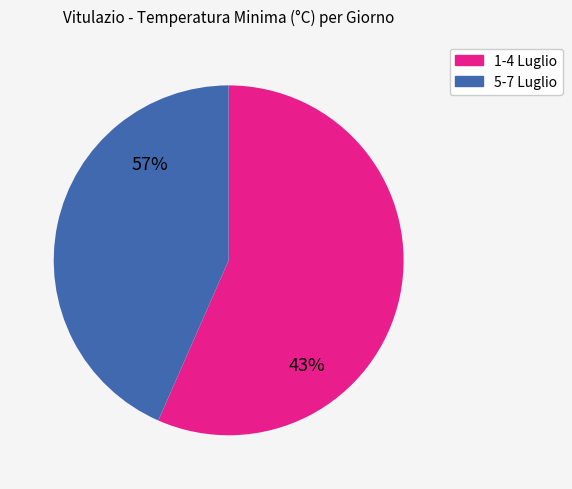

What is the largest slice in the pie chart?

81